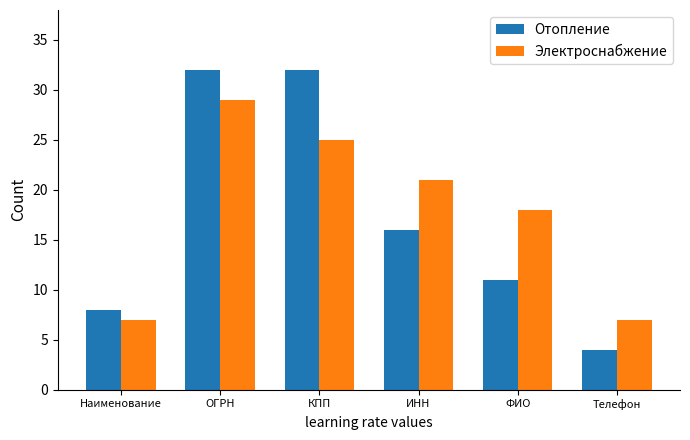

How many bars are there in each group?

2